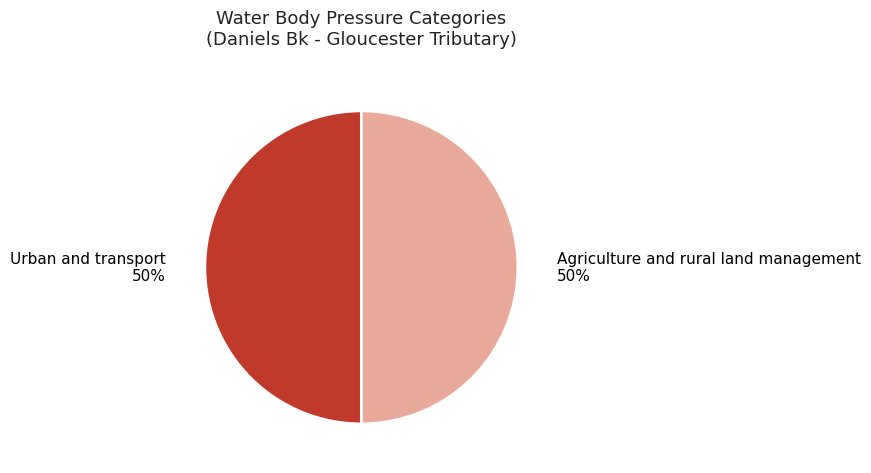

Is the sum of Urban and transport and Agriculture and rural land management greater than half?

Yes